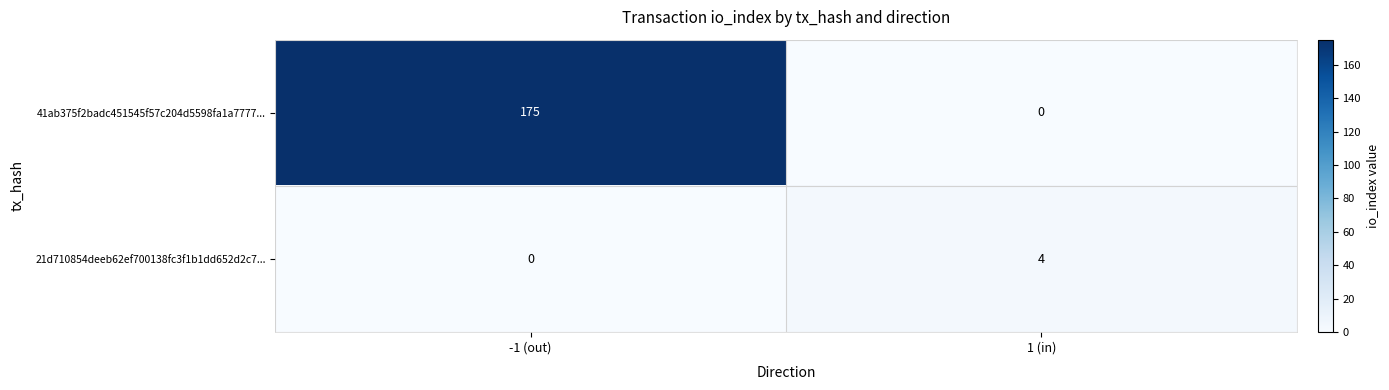

What is the sum of the 41ab375f2badc451545f57c204d5598fa1a7777... values at 1 (in) and -1 (out)?

175